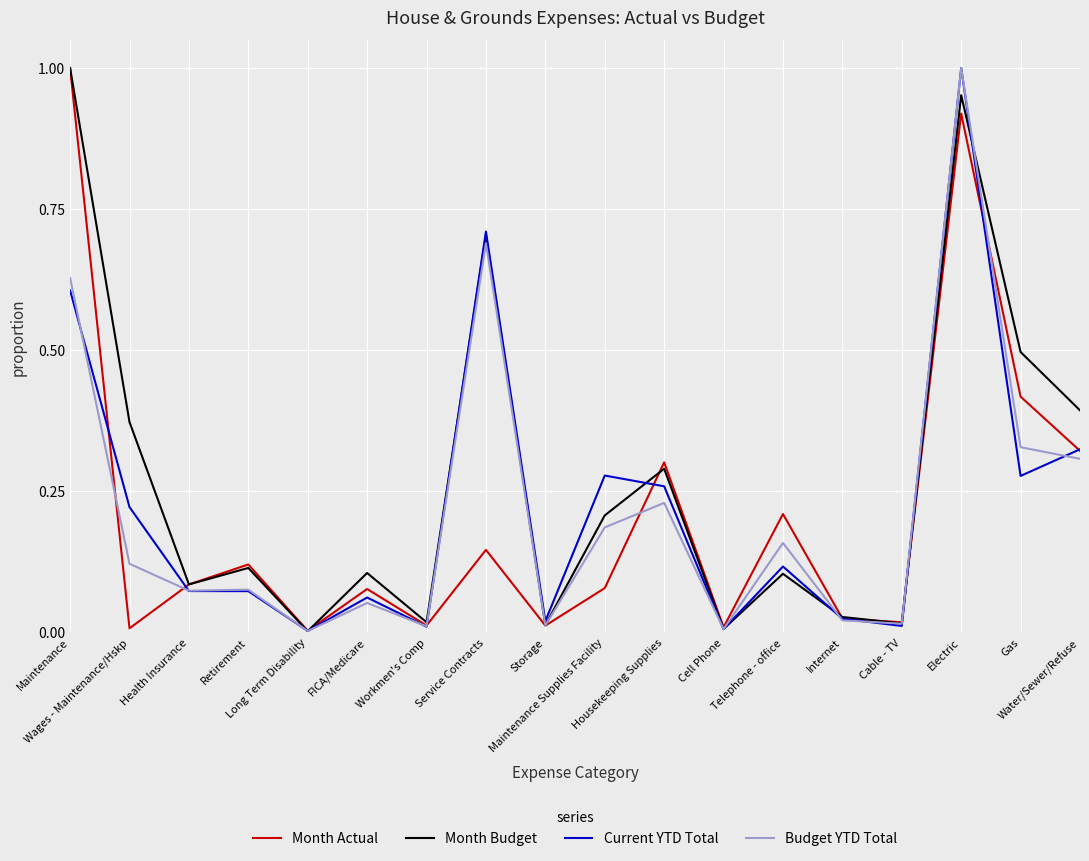

Which series has the largest total across all categories?

Month Budget